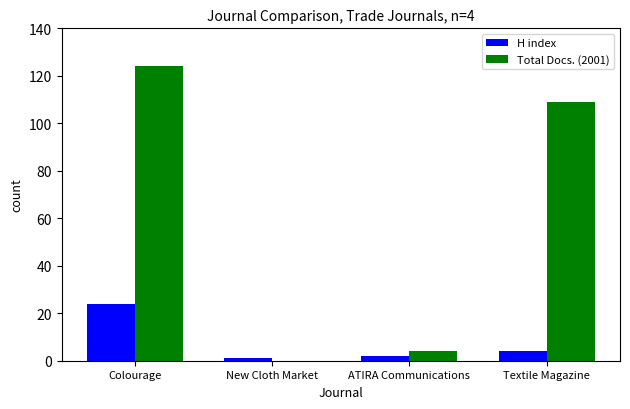

Which label corresponds to the largest value in the chart?

Colourage